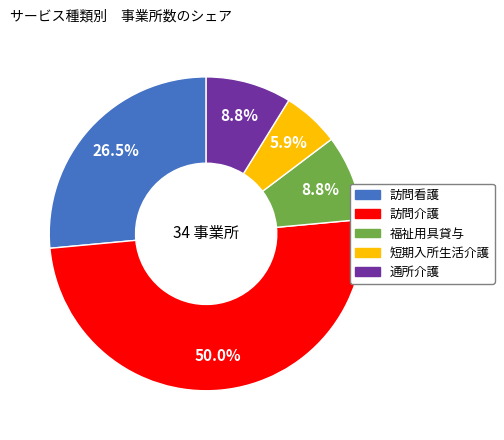

To the nearest percent, what is the average slice percentage?

20%